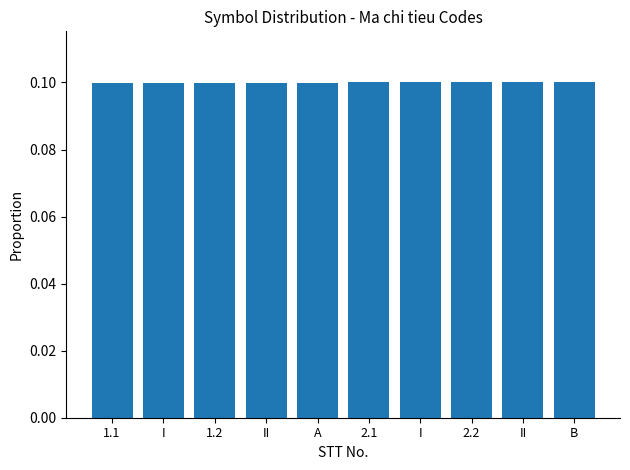

Does the chart contain stacked bars?

No